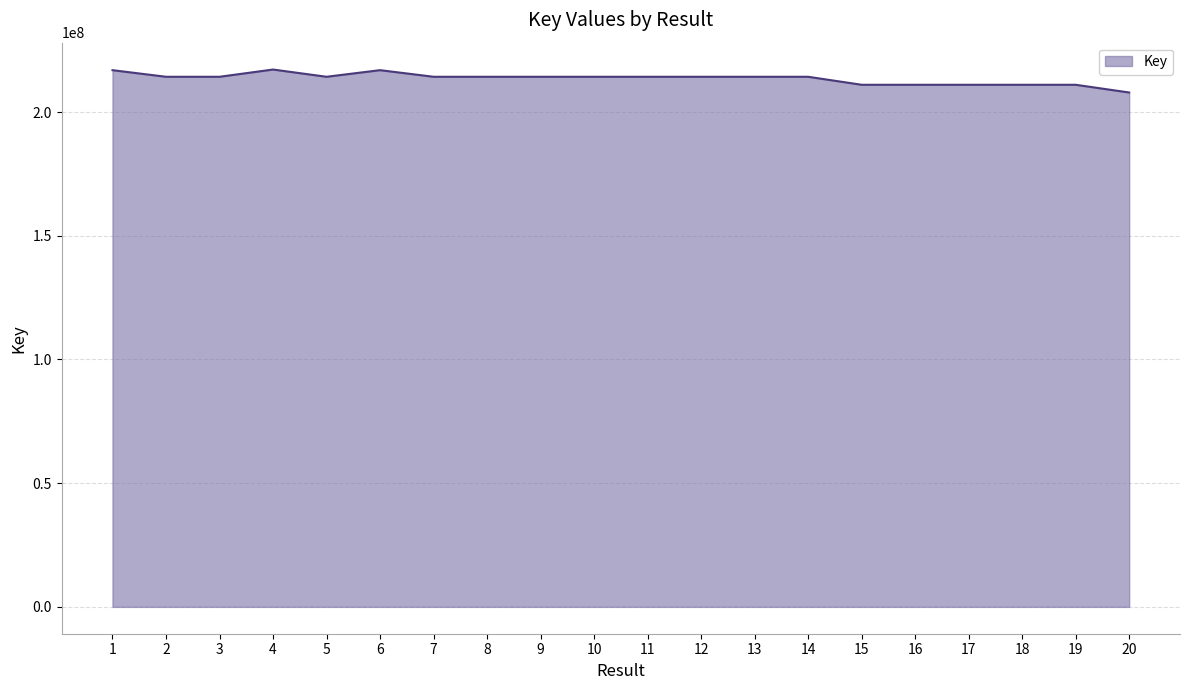

What is the greatest value displayed?

217176051